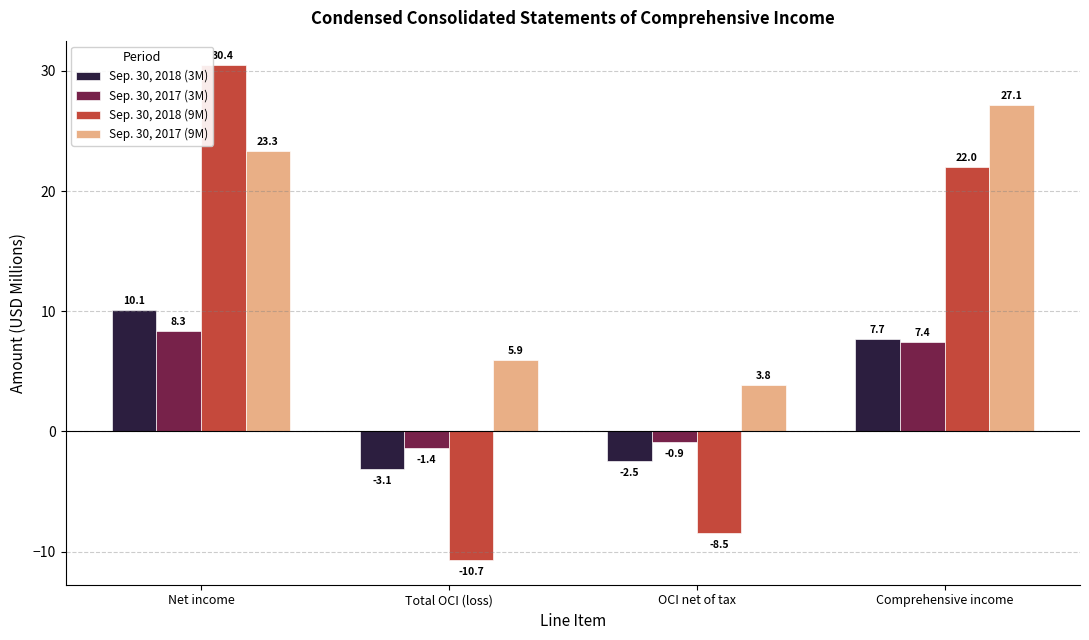

How many groups of bars are there?

4